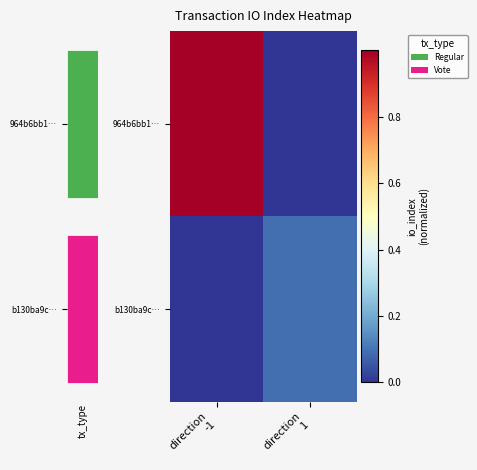

What is the sum of all 964b6bb1… values?

1.0